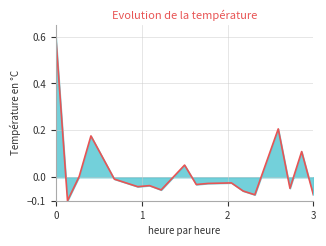

What is the maximum value shown in the chart?

0.6